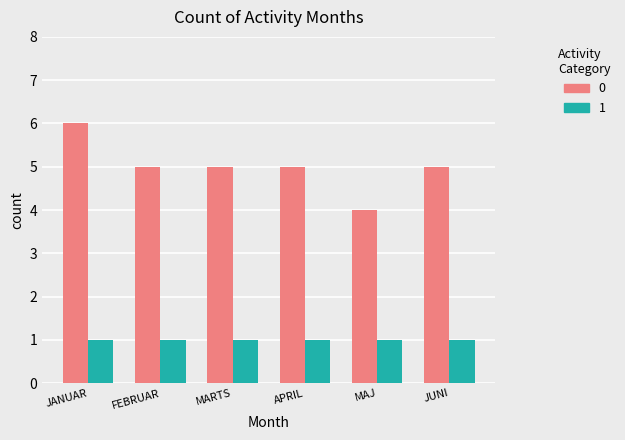

What is the sum of the 0 values at MARTS and JANUAR?

11